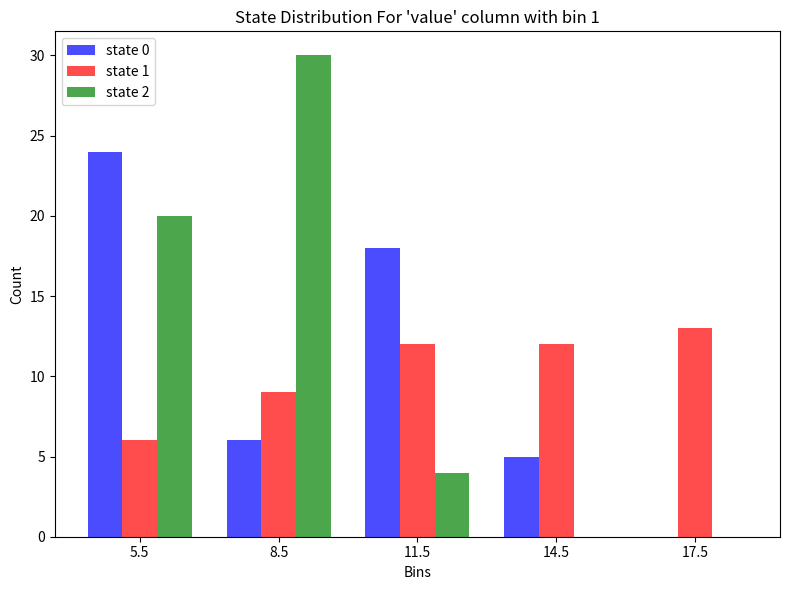

Reading left to right, transcribe all the data shown in this chart.

state 0: 5.5=24	8.5=6	11.5=18	14.5=5	17.5=0
state 1: 5.5=6	8.5=9	11.5=12	14.5=12	17.5=13
state 2: 5.5=20	8.5=30	11.5=4	14.5=0	17.5=0